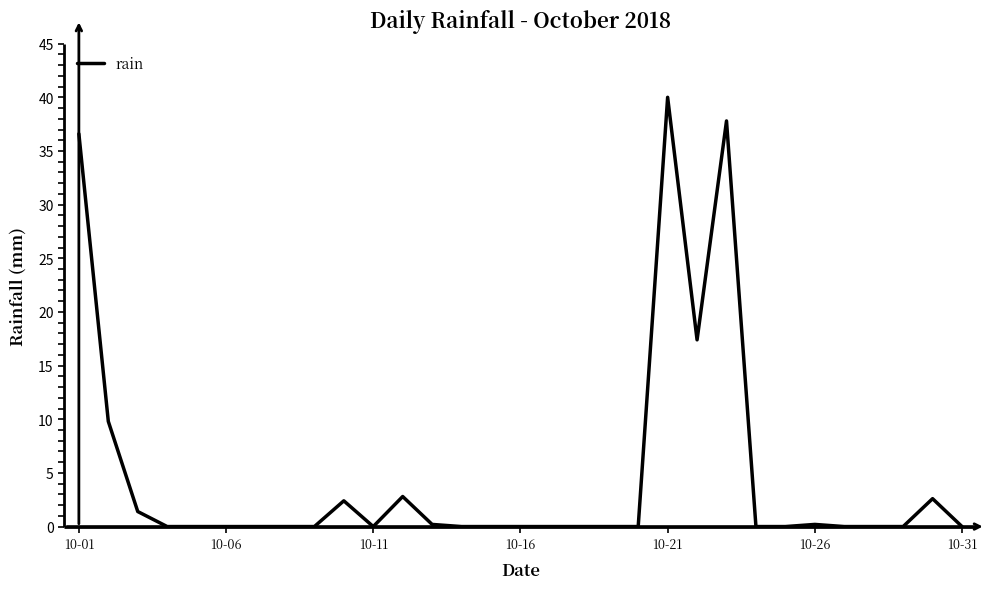

What is the maximum value shown in the chart?

40.0